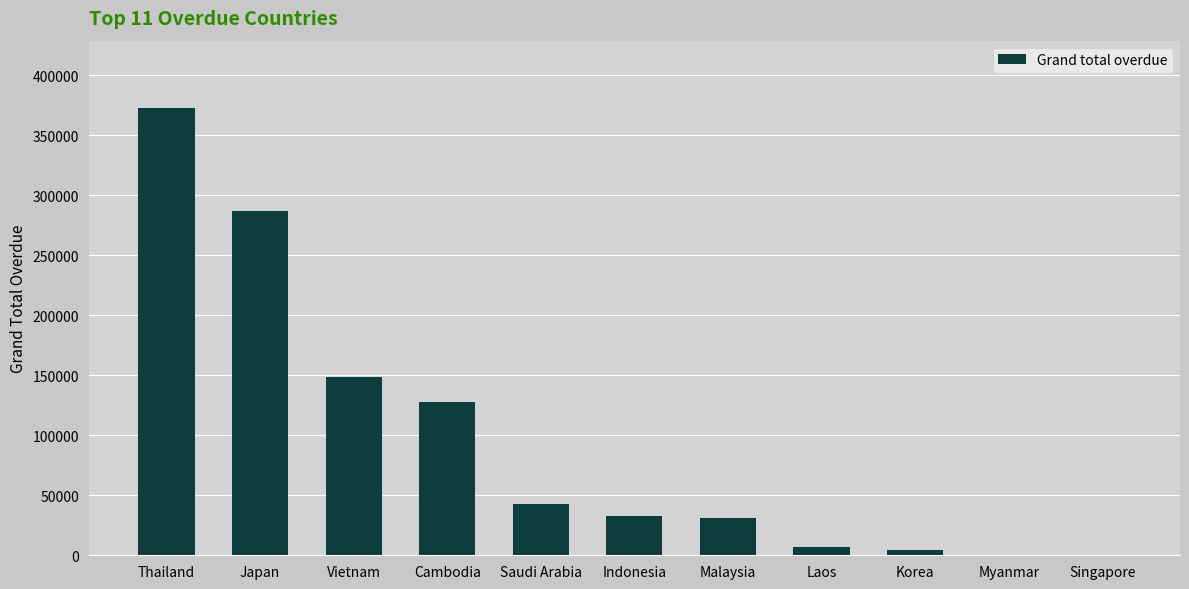

What is the maximum value shown in the chart?

372871.4